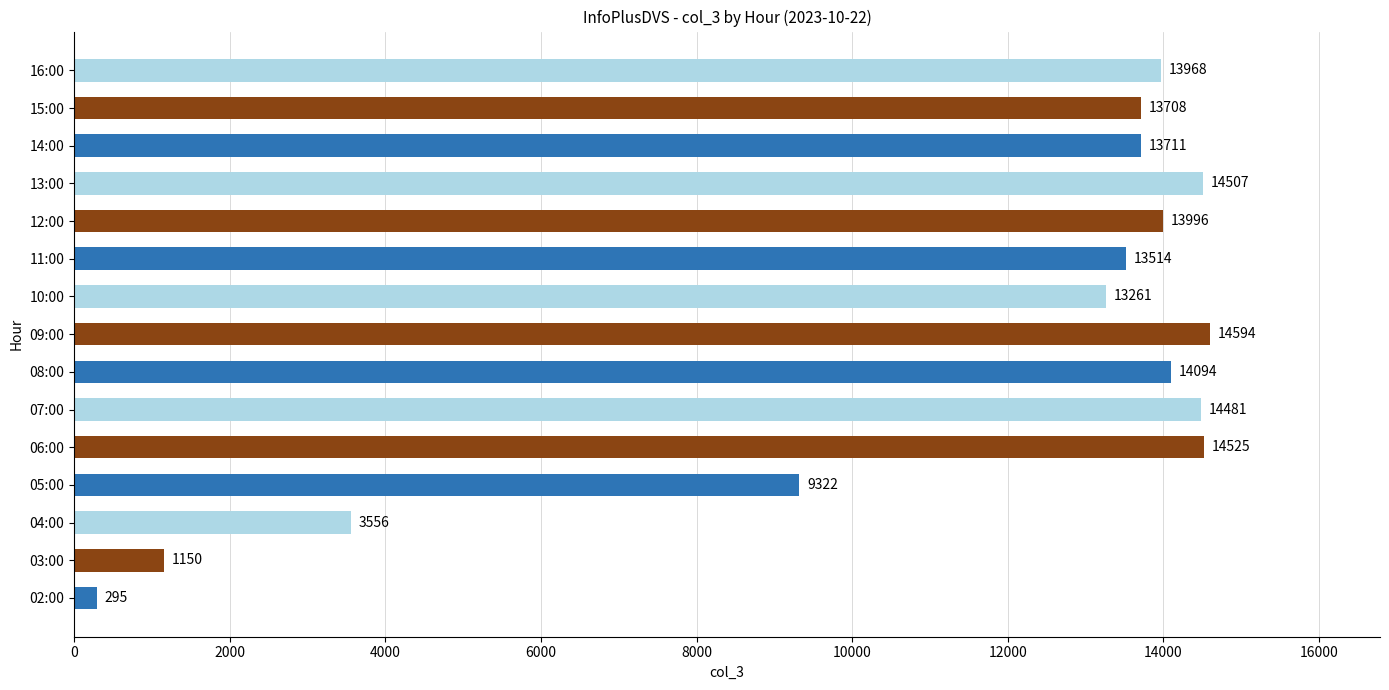

At which category does the chart reach its peak across all series?

09:00